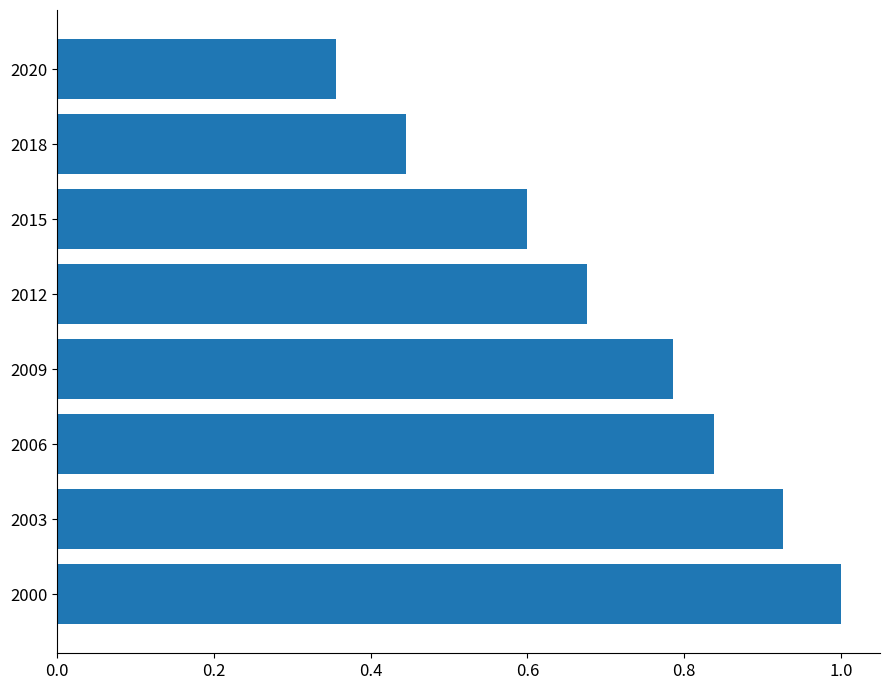

What is the change in value from 2003 to 2018?

-0.5